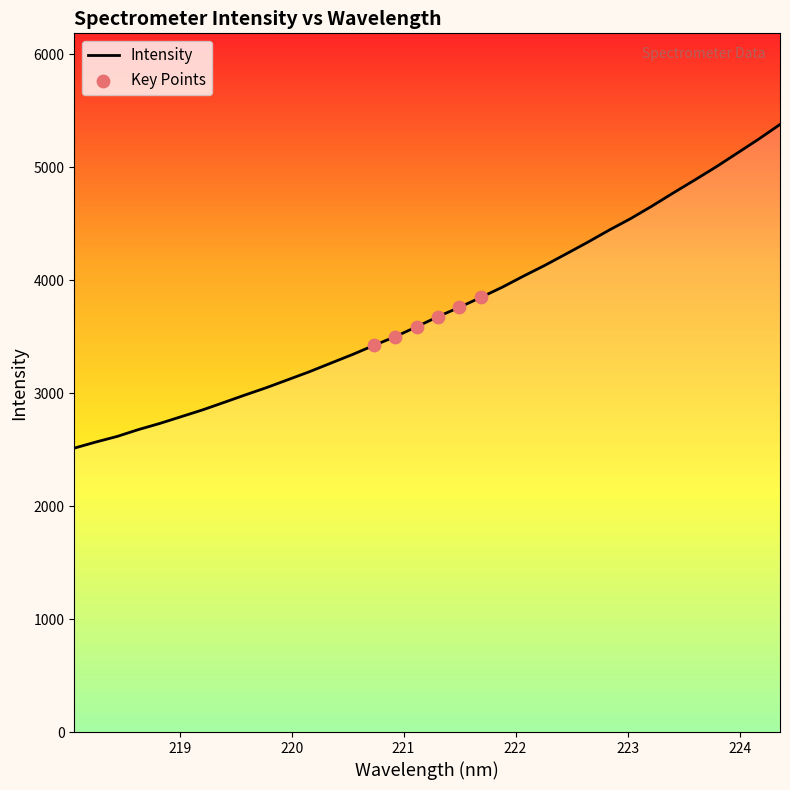

What is the difference between the maximum and minimum values?

2864.2